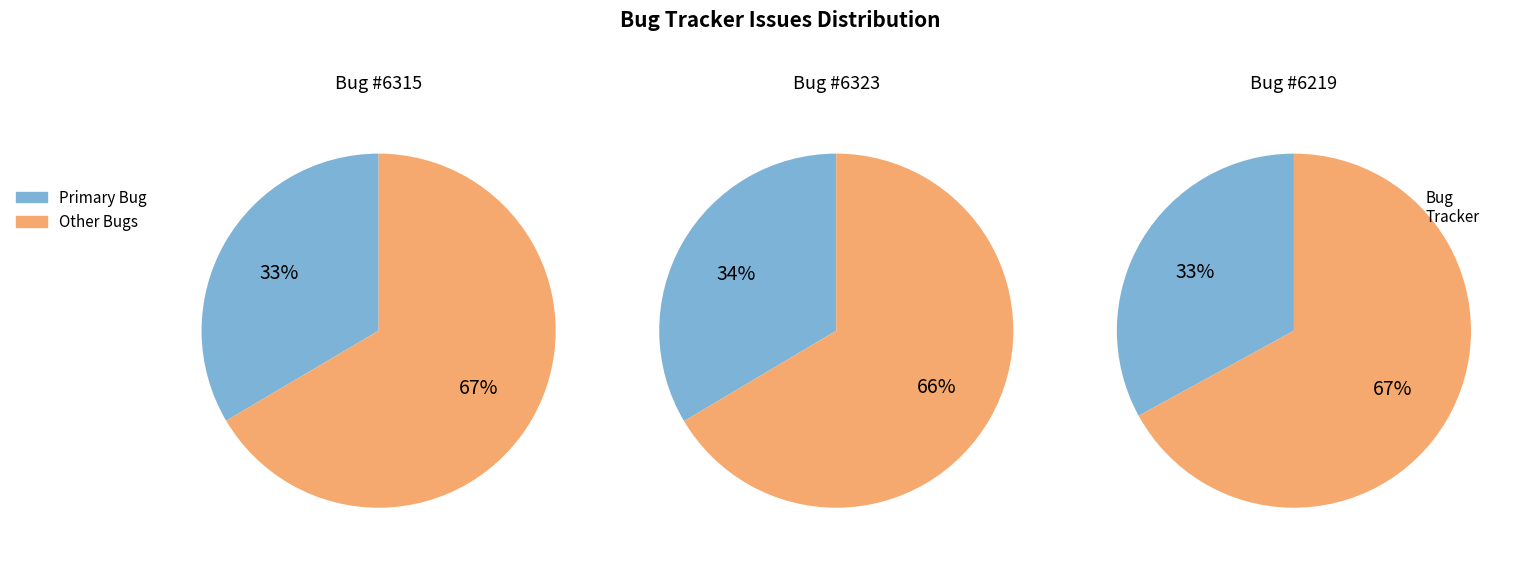

True or false: 6219 accounts for 33% of the total.

True